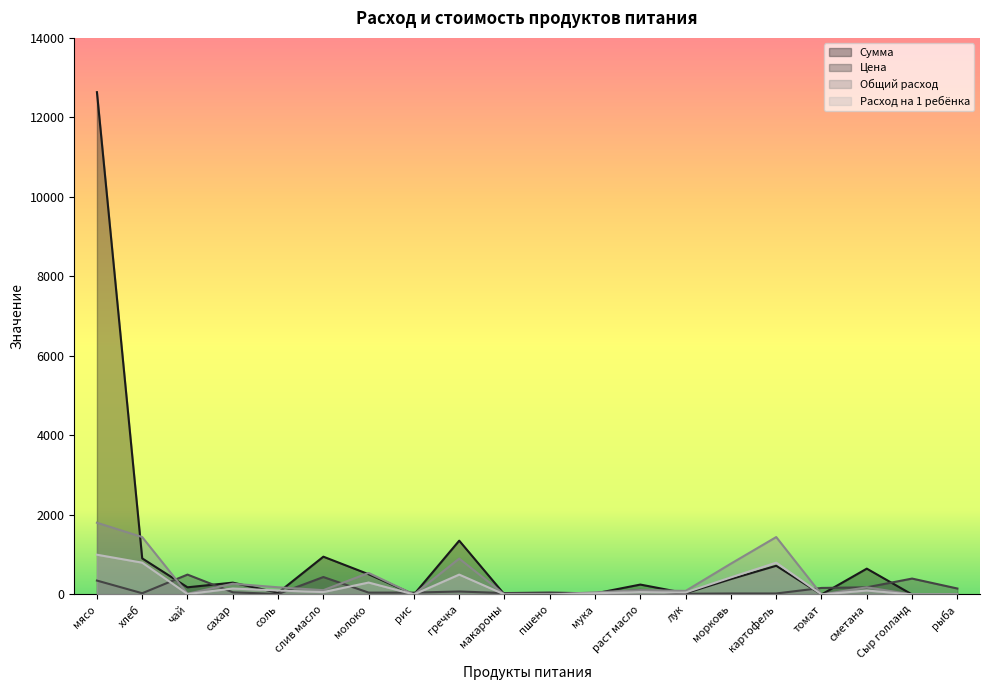

Reading left to right, list all the values displayed in this chart.

Цена: мясо=350.0	хлеб=31.4	чай=500.0	сахар=55.0	соль=12.0	слив масло=438.9	молоко=47.0	рис=47.0	гречка=75.0	макароны=35.0	пшено=50.0	мука=24.0	раст масло=115.0	лук=18.0	морковь=25.0	картофель=25.0	томат=164.3	сметана=180.0	Сыр голланд=400.0	рыба=150.0
Сумма: мясо=12635.0	хлеб=907.7	чай=180.5	сахар=297.8	соль=43.3	слив масло=950.6	молоко=509.0	рис=0.0	гречка=1353.8	макароны=0.0	пшено=0.0	мука=26.0	раст масло=249.1	лук=32.5	морковь=388.1	картофель=722.0	томат=0.0	сметана=649.8	Сыр голланд=0.0	рыба=0.0
Общий расход: мясо=1000.0	хлеб=800.0	чай=10.0	сахар=150.0	соль=100.0	слив масло=60.0	молоко=300.0	рис=0.0	гречка=500.0	макароны=0.0	пшено=0.0	мука=30.0	раст масло=60.0	лук=50.0	морковь=430.0	картофель=800.0	томат=0.0	сметана=100.0	Сыр голланд=0.0	рыба=0.0
Расход на 1 ребёнка: мясо=1805.0	хлеб=1444.0	чай=18.1	сахар=270.8	соль=180.5	слив масло=108.3	молоко=541.5	рис=0.0	гречка=902.5	макароны=0.0	пшено=0.0	мука=54.1	раст масло=108.3	лук=90.2	морковь=776.1	картофель=1444.0	томат=0.0	сметана=180.5	Сыр голланд=0.0	рыба=0.0